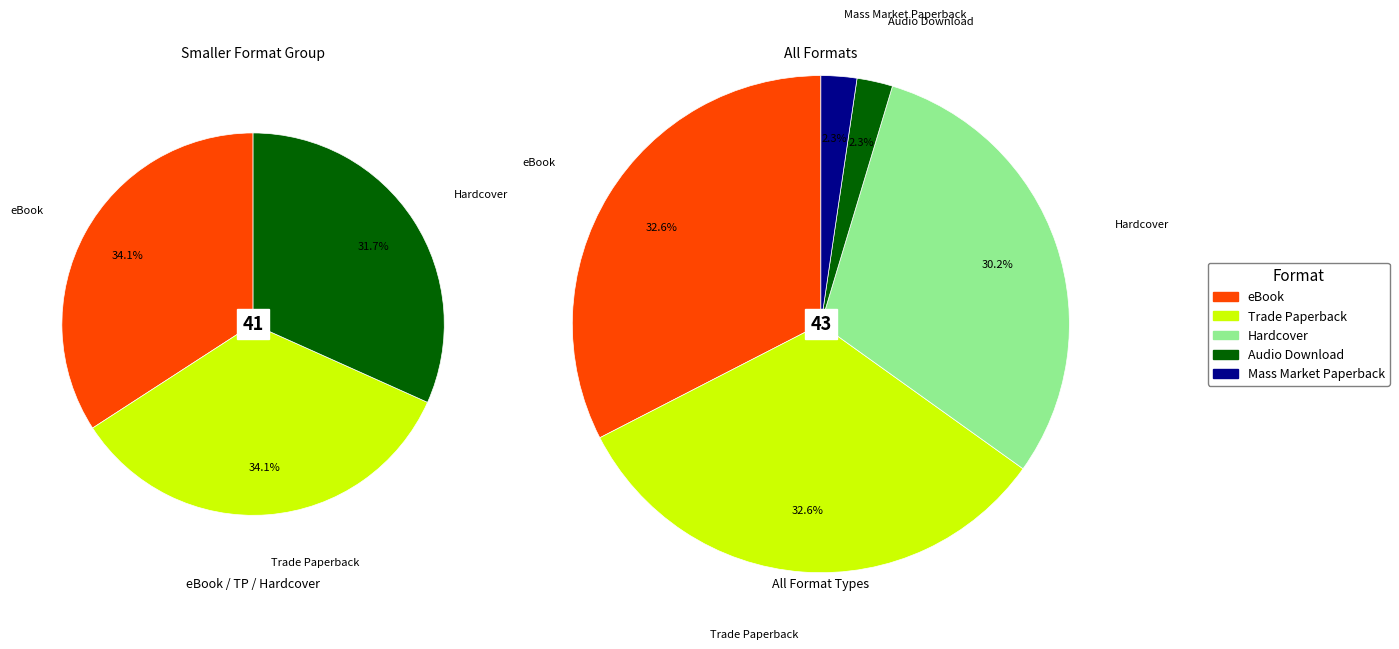

To the nearest percent, what is the difference between the Trade Paperback and Mass Market Paperback slice percentages?

30%